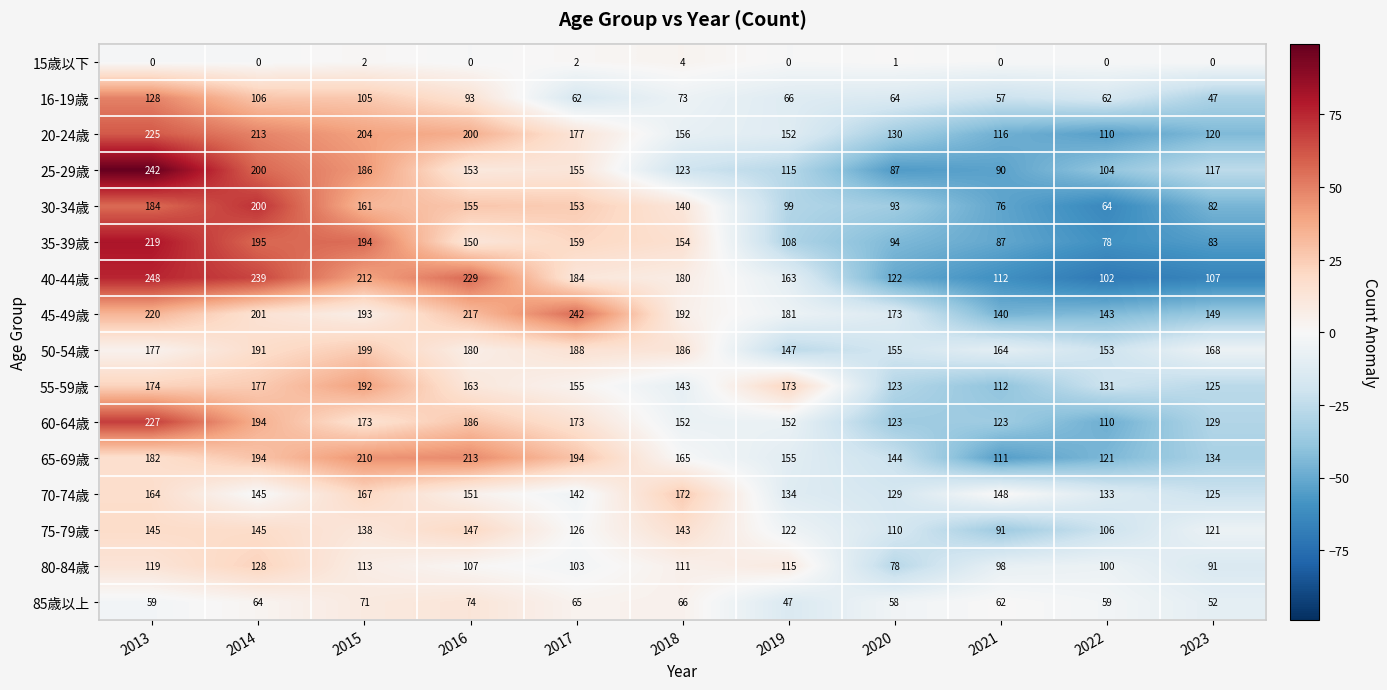

Rank the series at 2015 from highest to lowest value.

40-44歳, 65-69歳, 20-24歳, 50-54歳, 35-39歳, 45-49歳, 55-59歳, 25-29歳, 60-64歳, 70-74歳, 30-34歳, 75-79歳, 80-84歳, 16-19歳, 85歳以上, 15歳以下